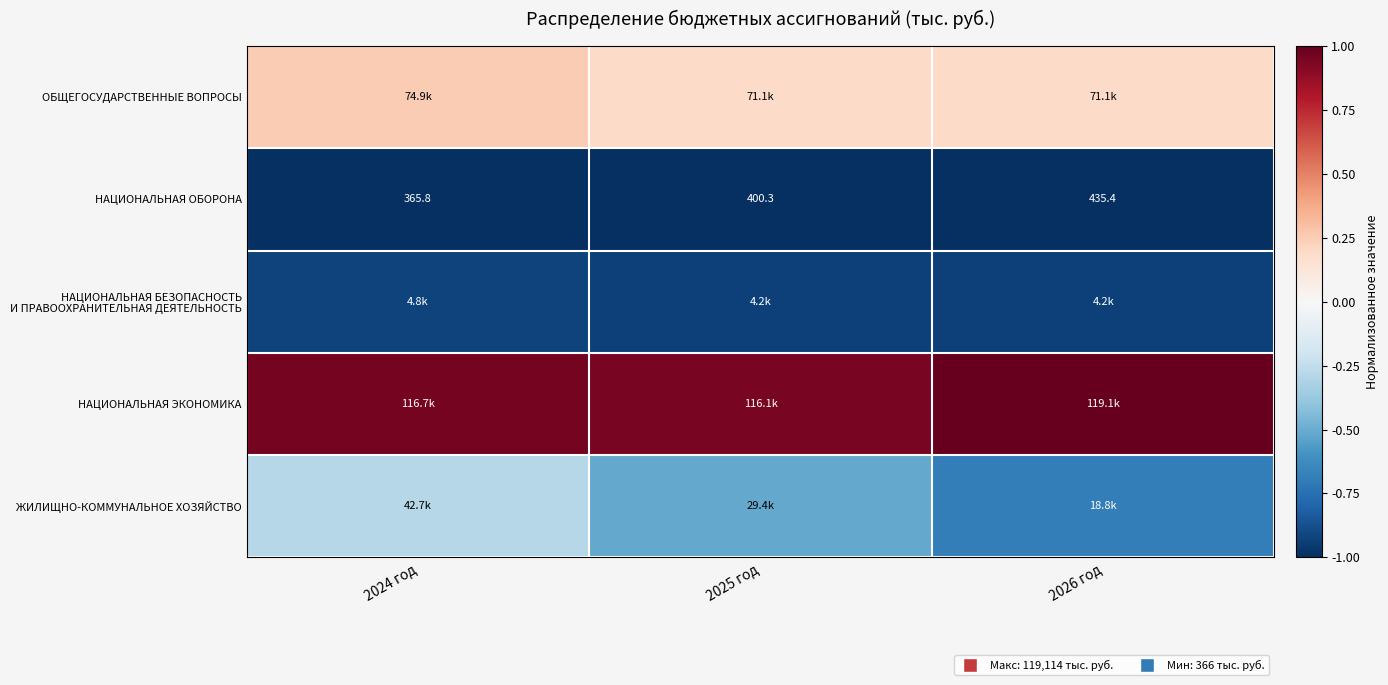

How many values in the НАЦИОНАЛЬНАЯ ОБОРОНА series are below 400?

1